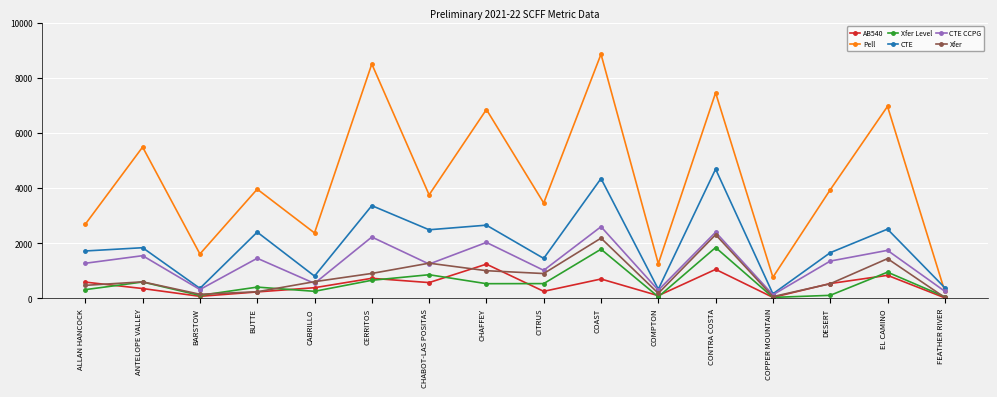

In Pell, how many points are lower than both neighbors (excluding endpoints)?

6